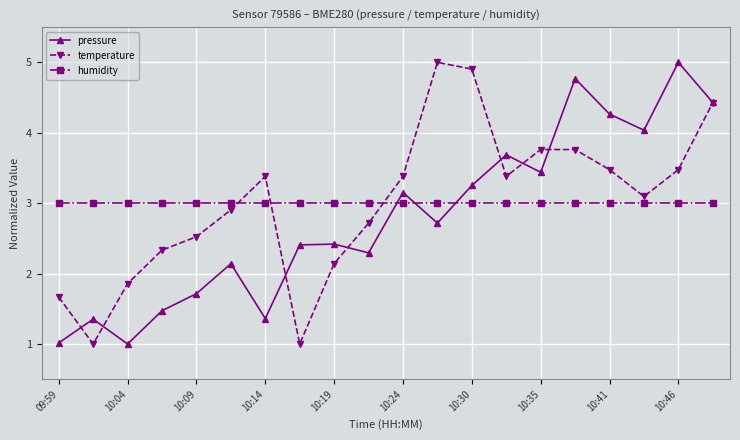

Reading left to right, list all the values displayed in this chart.

pressure: 1.0	1.4	1.0	1.5	1.7	2.1	1.4	2.4	2.4	2.3	3.2	2.7	3.3	3.7	3.4	4.8	4.3	4.0	5.0	4.4
temperature: 1.7	1.0	1.9	2.3	2.5	2.9	3.4	1.0	2.1	2.7	3.4	5.0	4.9	3.4	3.8	3.8	3.5	3.1	3.5	4.4
humidity: 3.0	3.0	3.0	3.0	3.0	3.0	3.0	3.0	3.0	3.0	3.0	3.0	3.0	3.0	3.0	3.0	3.0	3.0	3.0	3.0